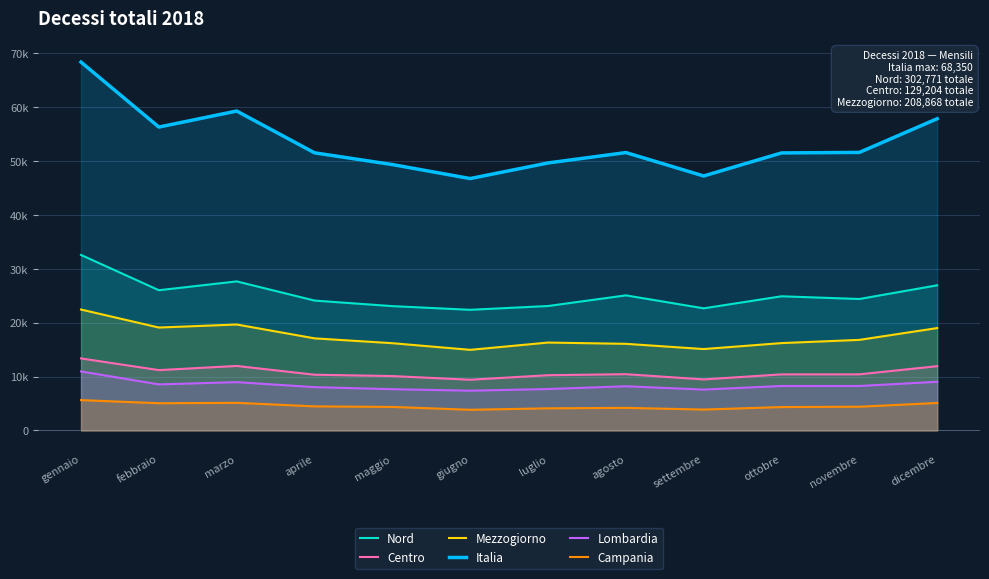

What is the sum of the Mezzogiorno values at febbraio and agosto?

35158